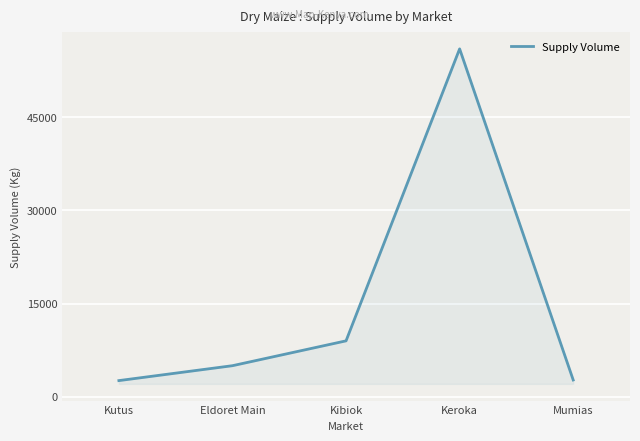

What is the average value?

15060